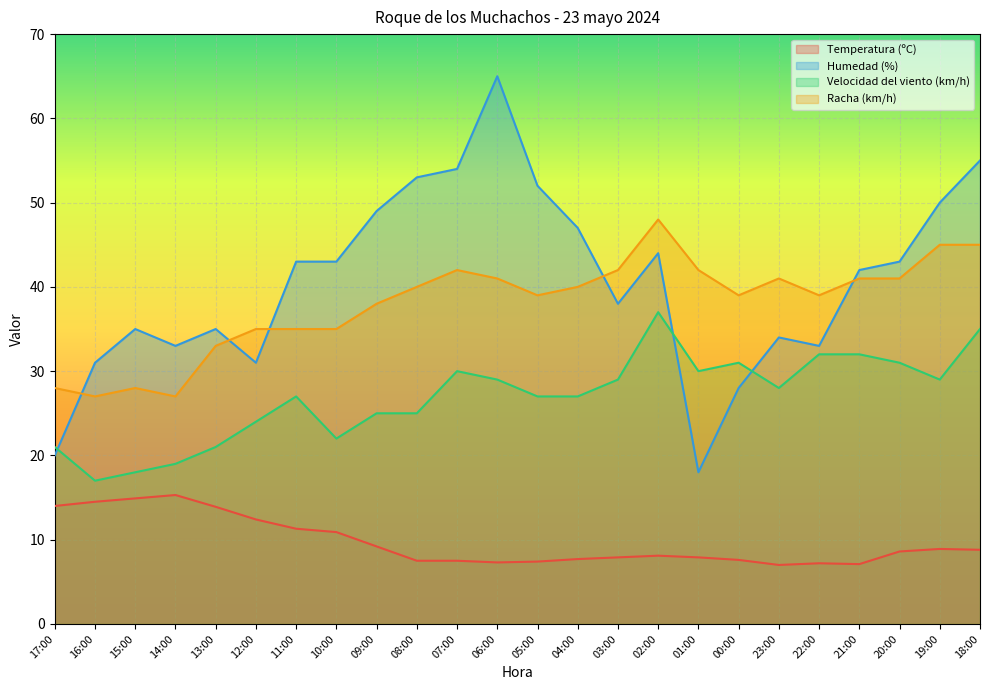

At which label does Racha (km/h) reach its peak?

02:00